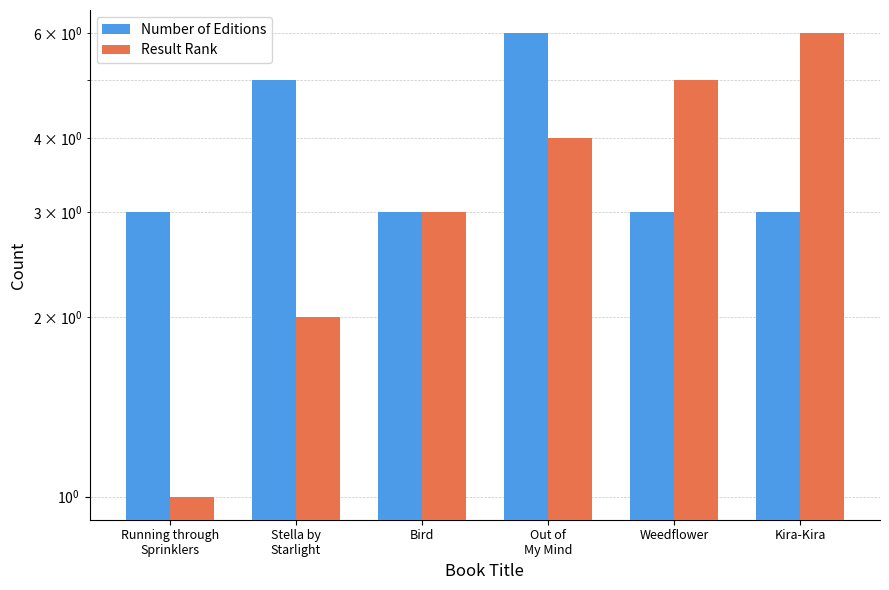

List the labels in order of Result Rank value, smallest first.

Running through
Sprinklers, Stella by
Starlight, Bird, Out of
My Mind, Weedflower, Kira-Kira